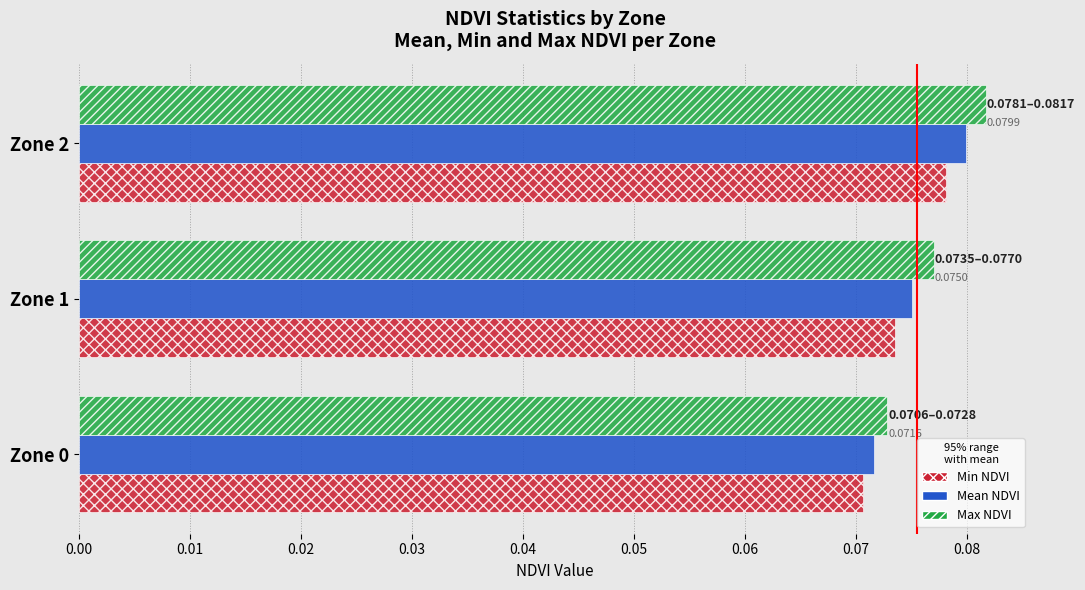

List the labels in order of Max NDVI value, smallest first.

Zone 0, Zone 1, Zone 2